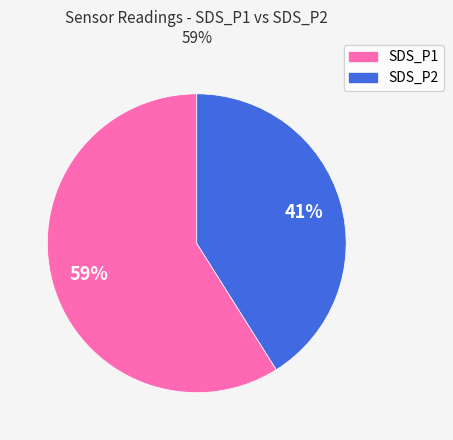

What percentage is the SDS_P2 slice, to the nearest percent?

41%